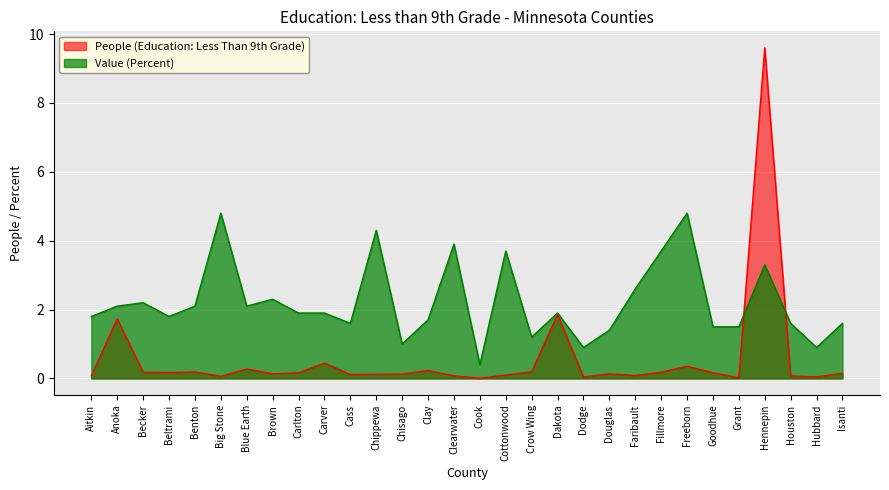

Which series has the widest spread of values?

People (Education: Less Than 9th Grade)